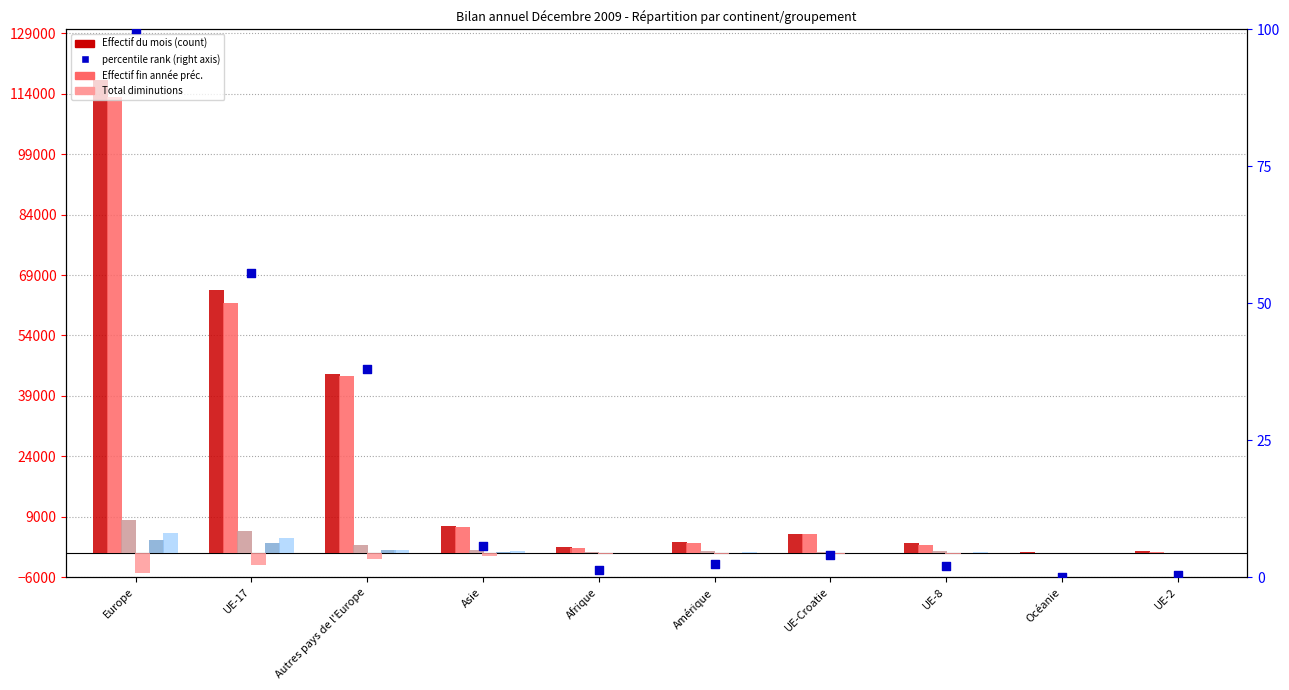

Is the value of Effectif fin année préc. at UE-17 greater than the value of Effectif du mois at UE-17?

No